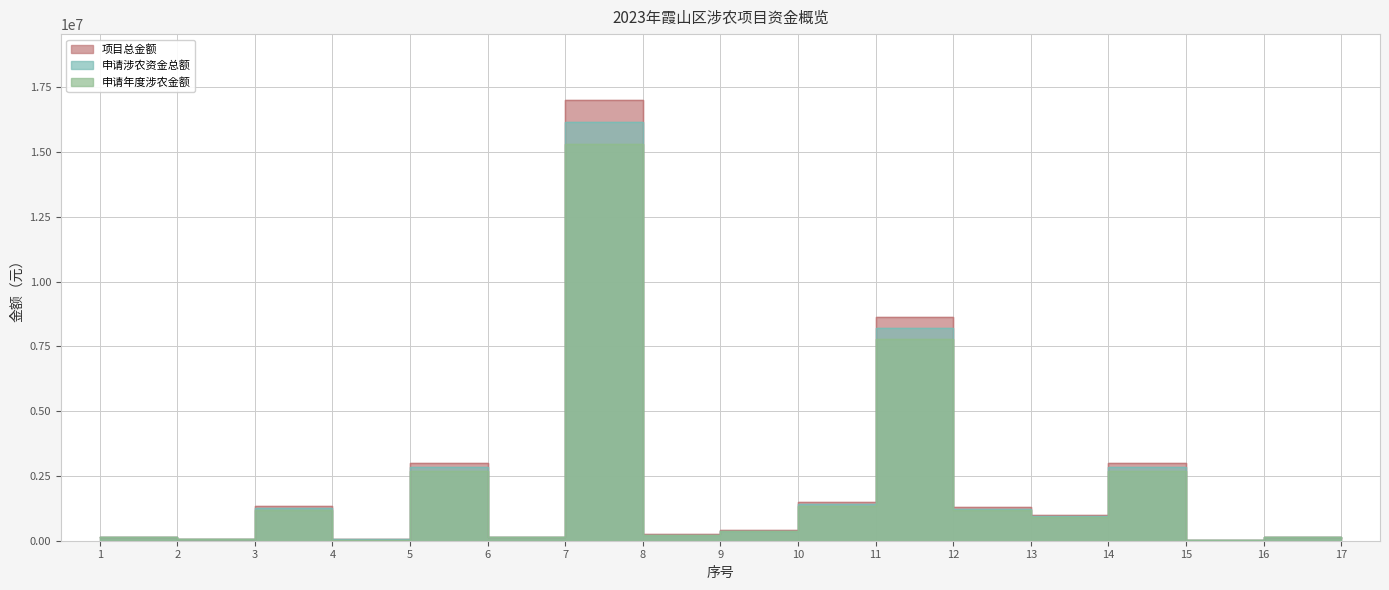

How many interior local valleys does the 申请年度涉农金额 series have?

6